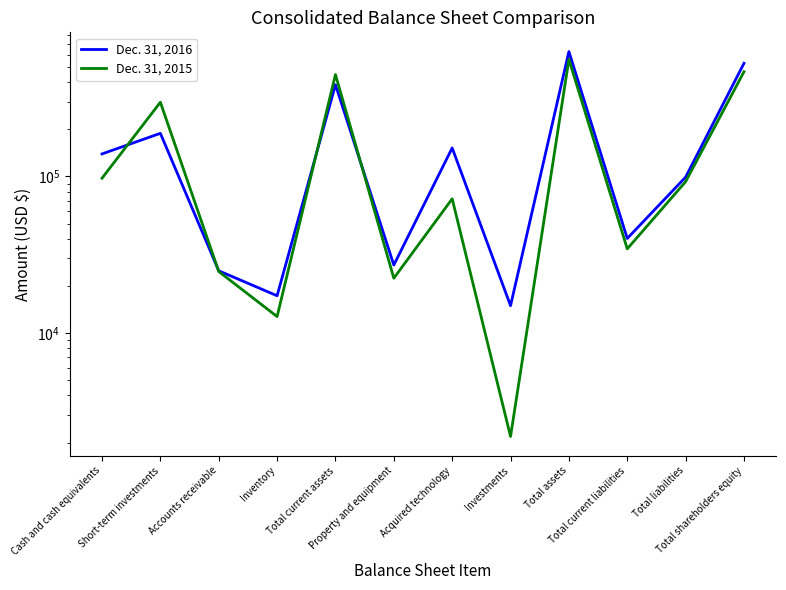

How many data points does each series have?

12